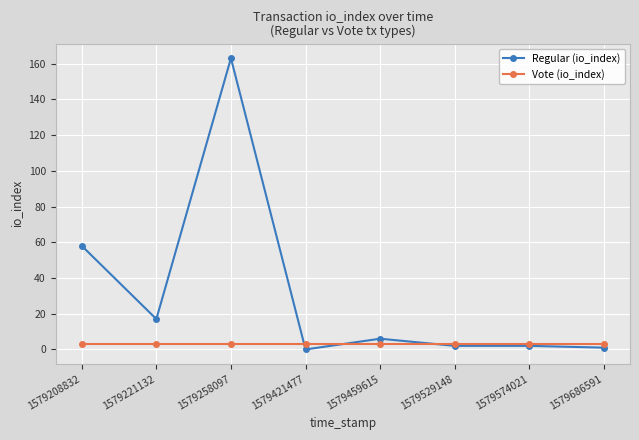

Does the chart display data point markers on the line(s)?

Yes